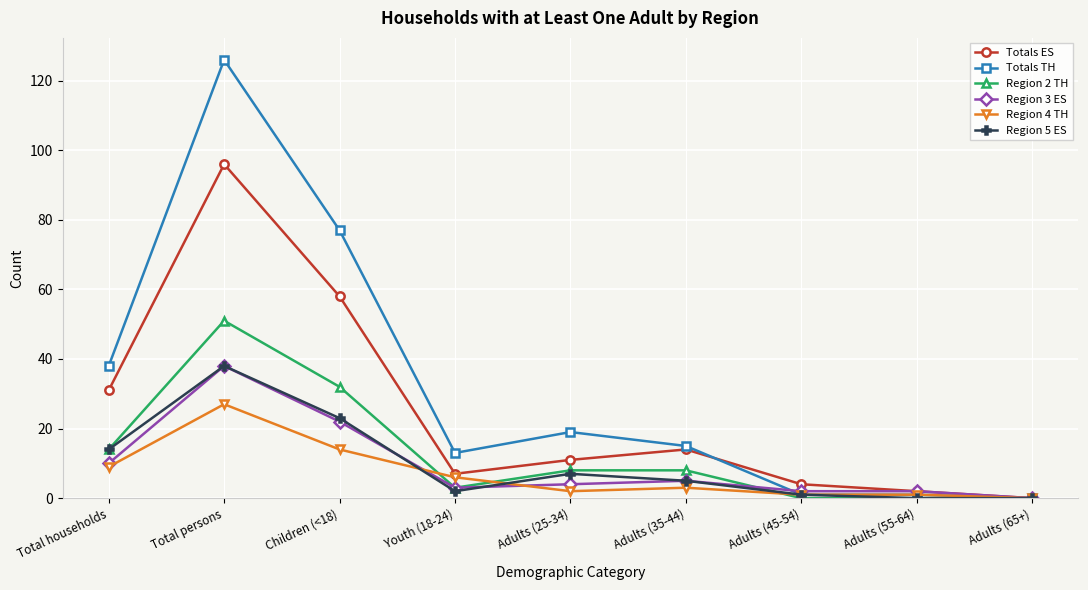

Which series has the largest total across all categories?

Totals TH